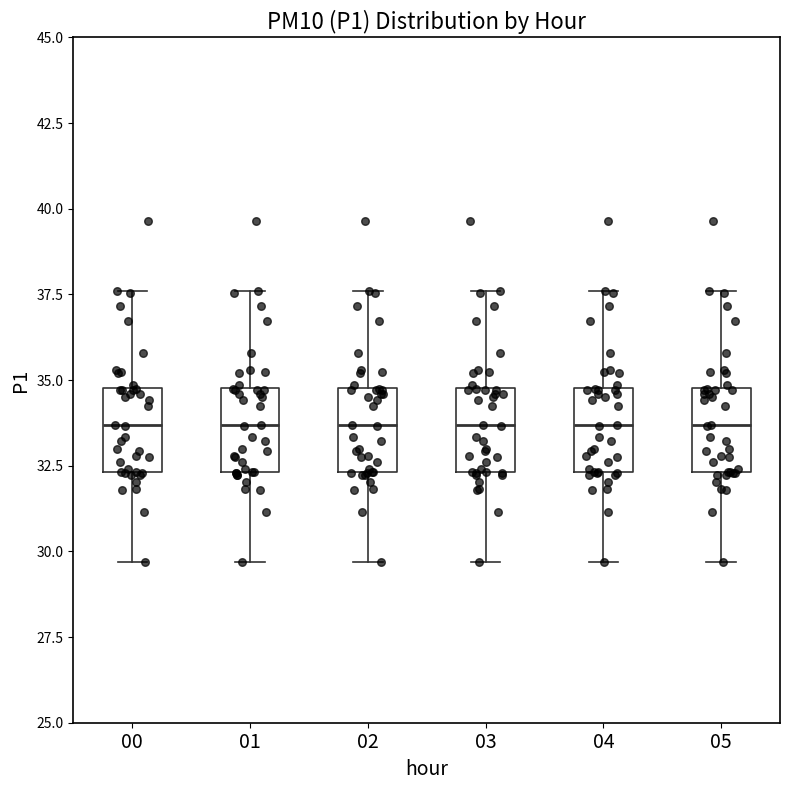

Reading left to right, read every box against the y-axis: the position of its median line, the range the box covers, and the ends of its whiskers. The values are not printed on the chart, so give them approximately, as read against the axis.

00: median 33.5, box 32.5 to 35.0, whiskers 29.5 to 37.5
01: median 33.5, box 32.5 to 35.0, whiskers 29.5 to 37.5
02: median 33.5, box 32.5 to 35.0, whiskers 29.5 to 37.5
03: median 33.5, box 32.5 to 35.0, whiskers 29.5 to 37.5
04: median 33.5, box 32.5 to 35.0, whiskers 29.5 to 37.5
05: median 33.5, box 32.5 to 35.0, whiskers 29.5 to 37.5